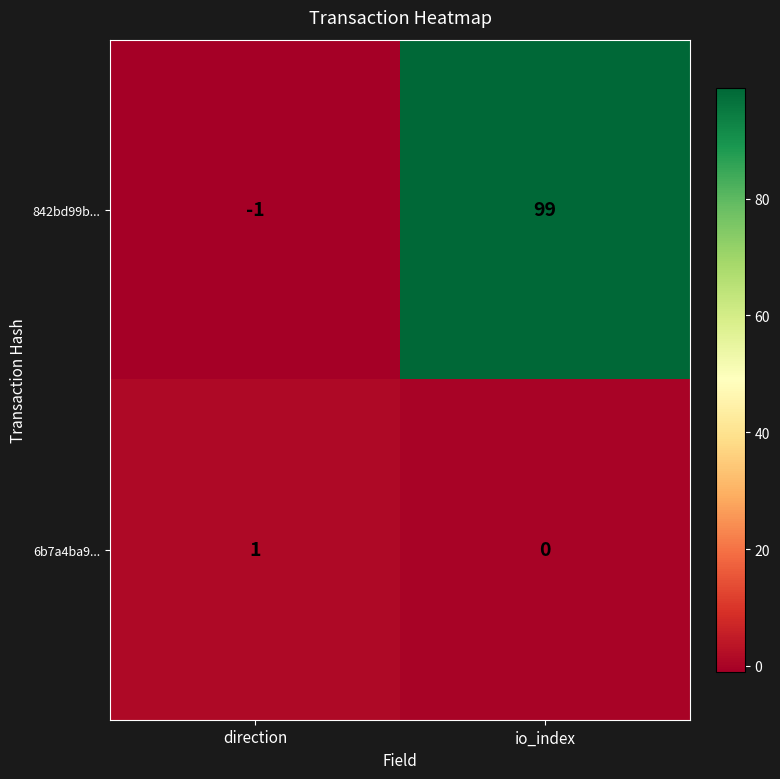

At which label is 6b7a4ba9... closest to 0?

io_index